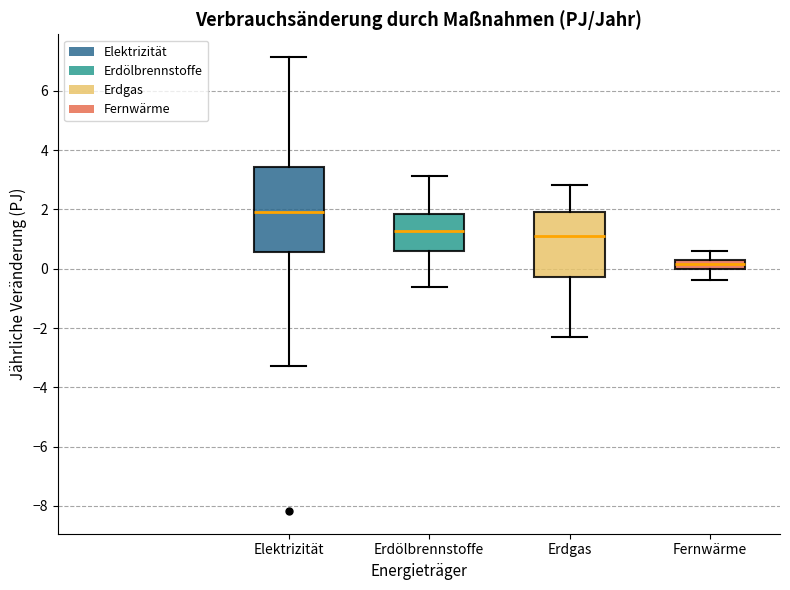

Where does the upper whisker of the box for Erdölbrennstoffe end on the y-axis? The values are not printed on the chart, so give them approximately, as read against the axis.

3.2